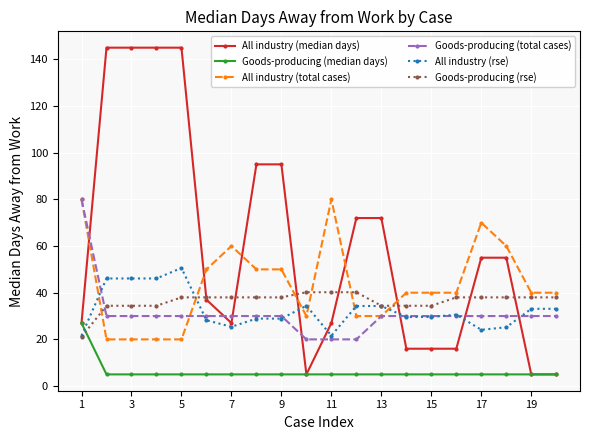

Which series has the largest total across all categories?

All industry (median days)